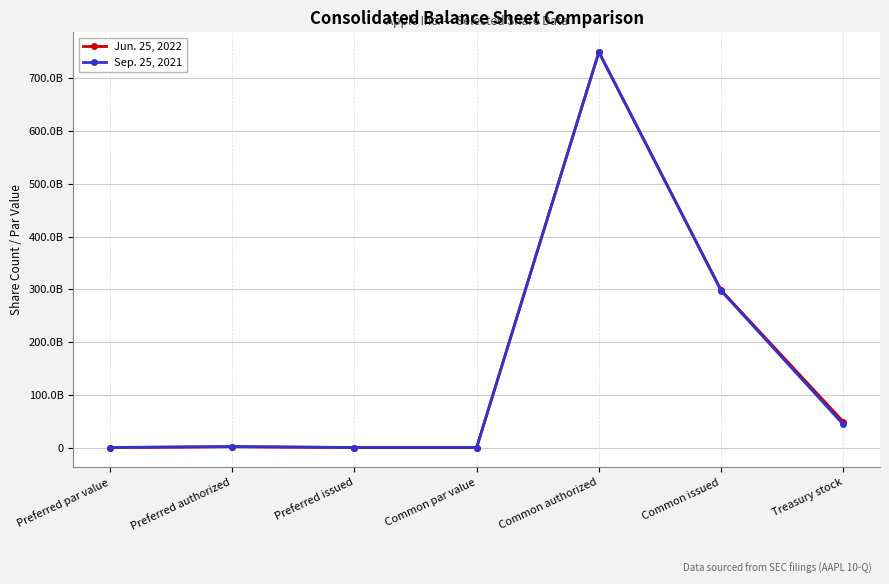

In Sep. 25, 2021, how many points are higher than both neighbors (excluding endpoints)?

2